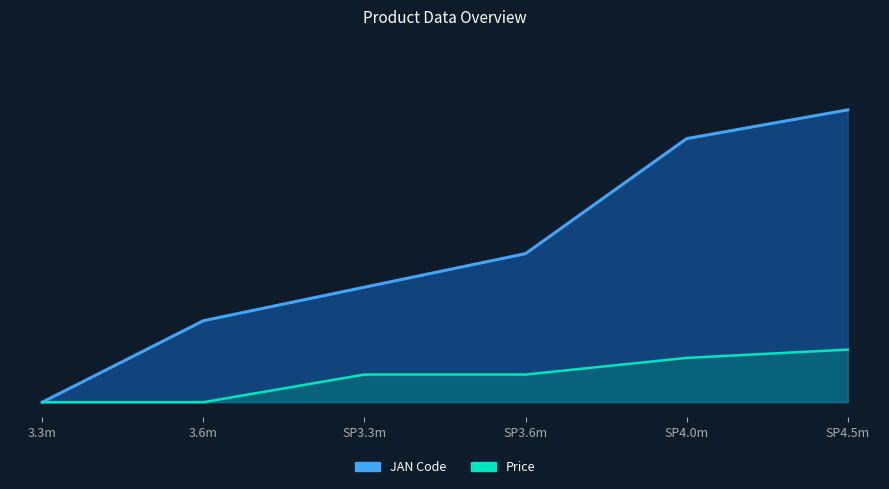

What is the label of the 3rd point from the left?

SP3.3m